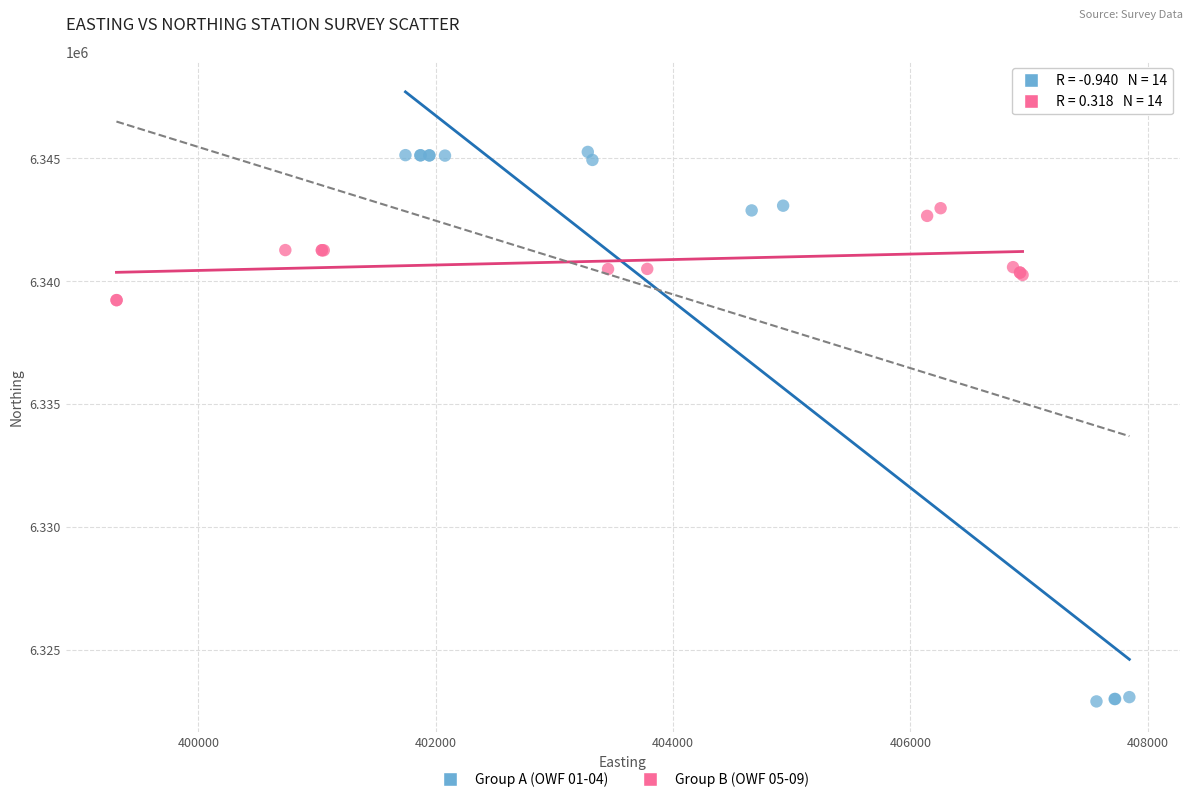

Which series contains the lowest Y value?

Group A (OWF 01-04)